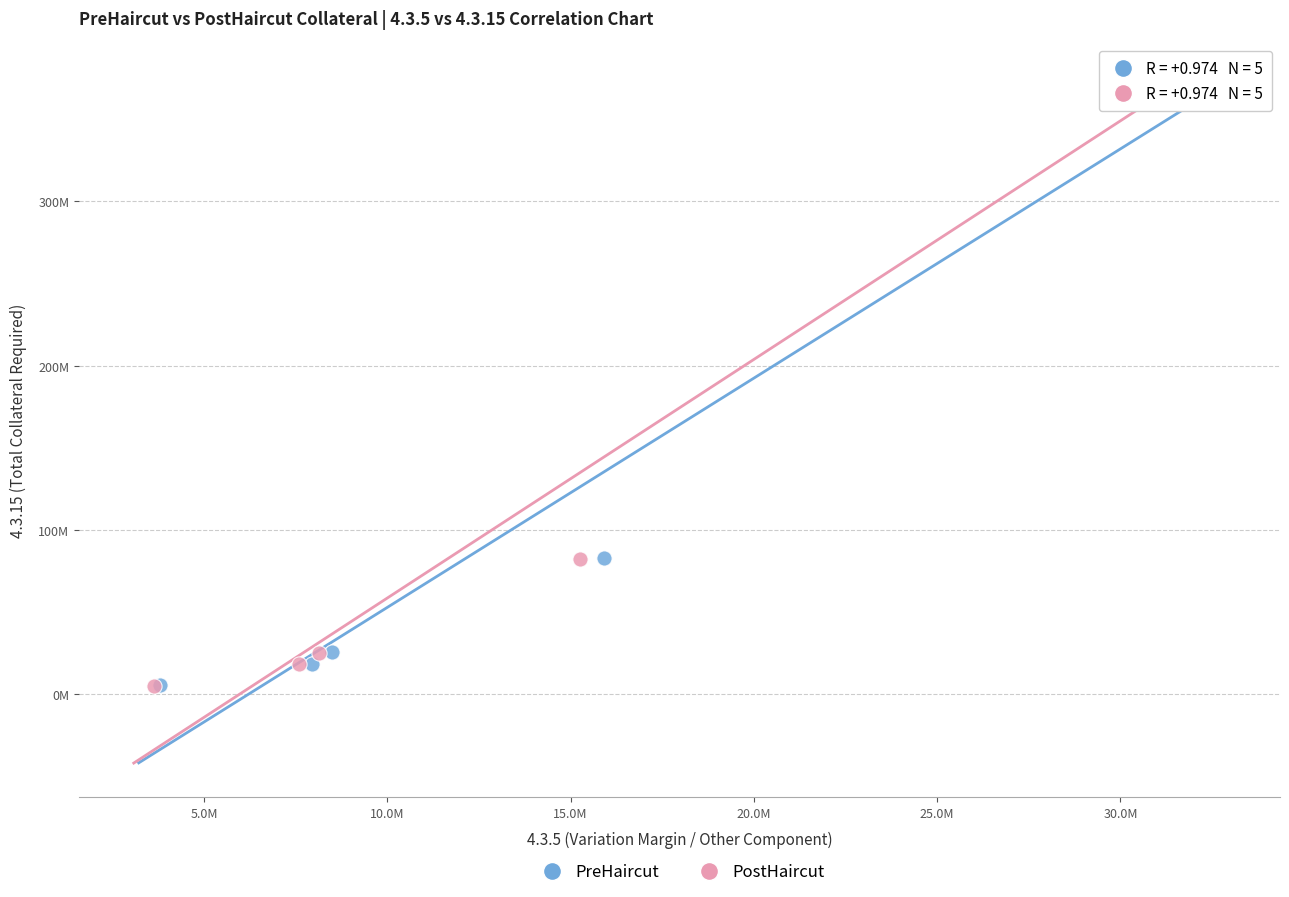

What are all the series names shown in the legend?

PreHaircut, PostHaircut